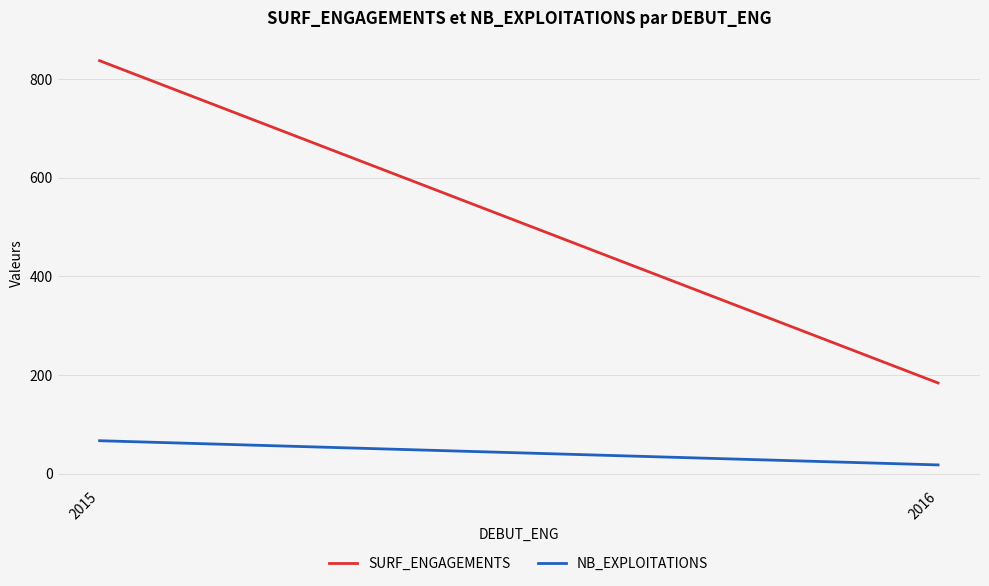

Reading right to left, transcribe all the data shown in this chart.

SURF_ENGAGEMENTS: 2016=184.0	2015=836.9
NB_EXPLOITATIONS: 2016=18.0	2015=67.0